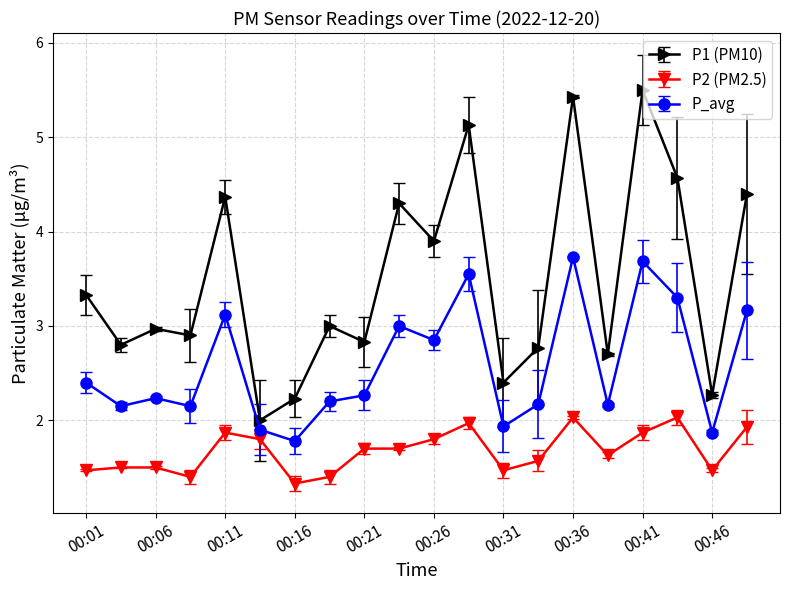

What is the value of the P2 (PM2.5) point at the 15th from the left?

2.0